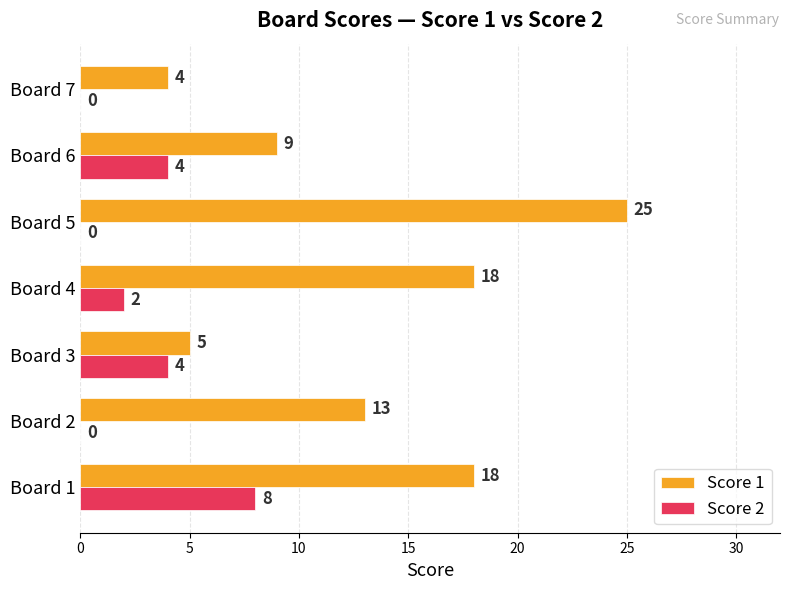

The Score 1 series shows 3 at Board 3. True or false?

False